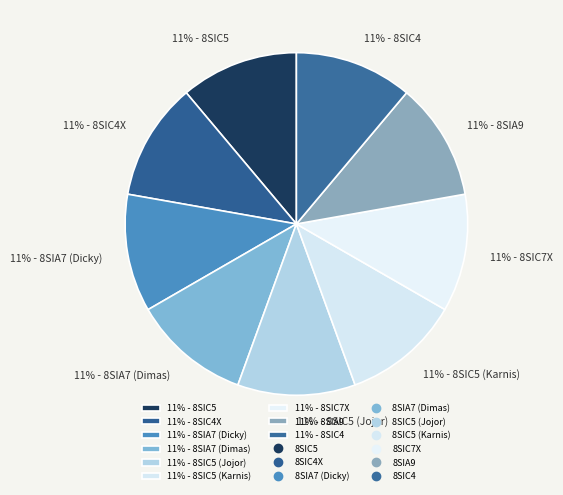

To the nearest percent, what is the average slice percentage?

11%